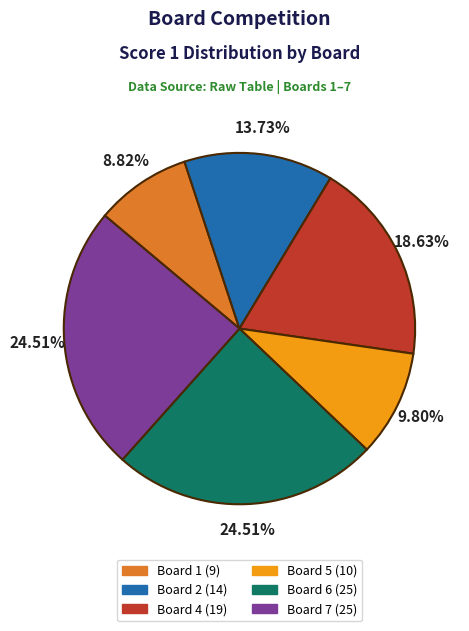

Between Board 1 (9) and Board 2 (14), which is larger?

Board 2 (14)